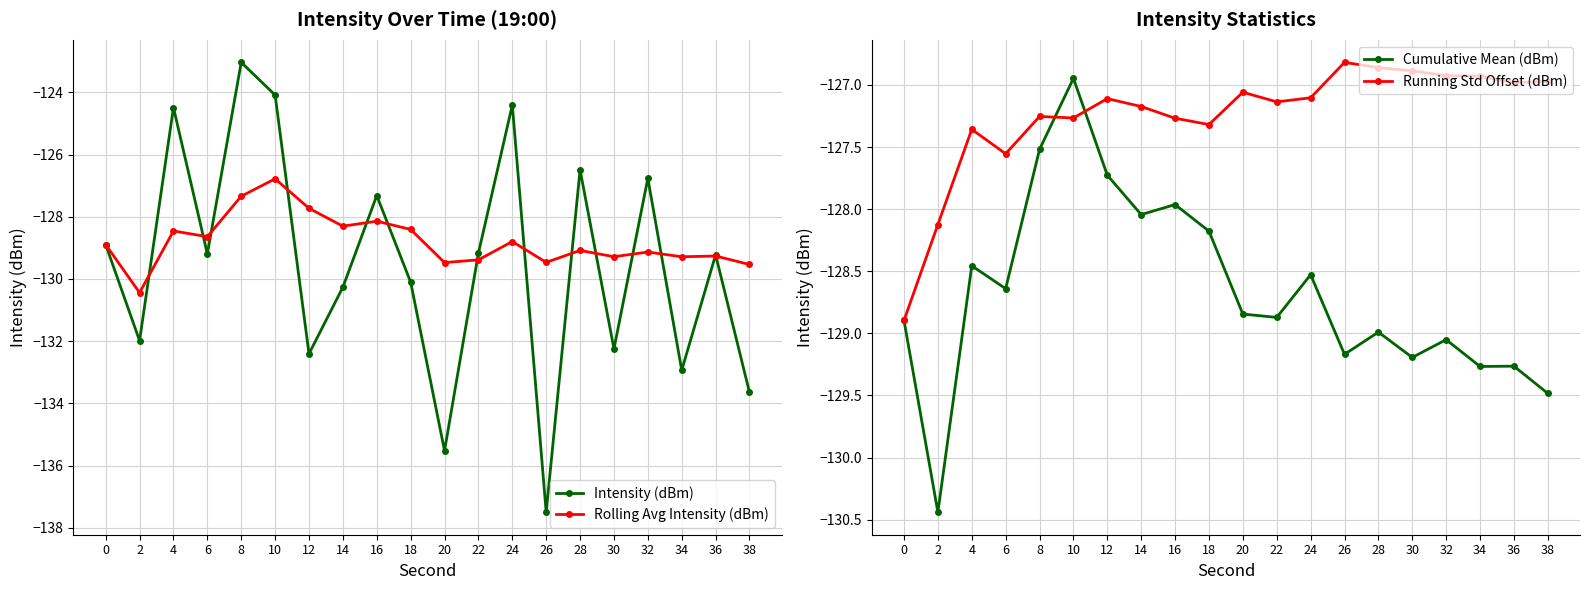

True or false: Intensity (dBm) has a value of -124.5 at 4.

True